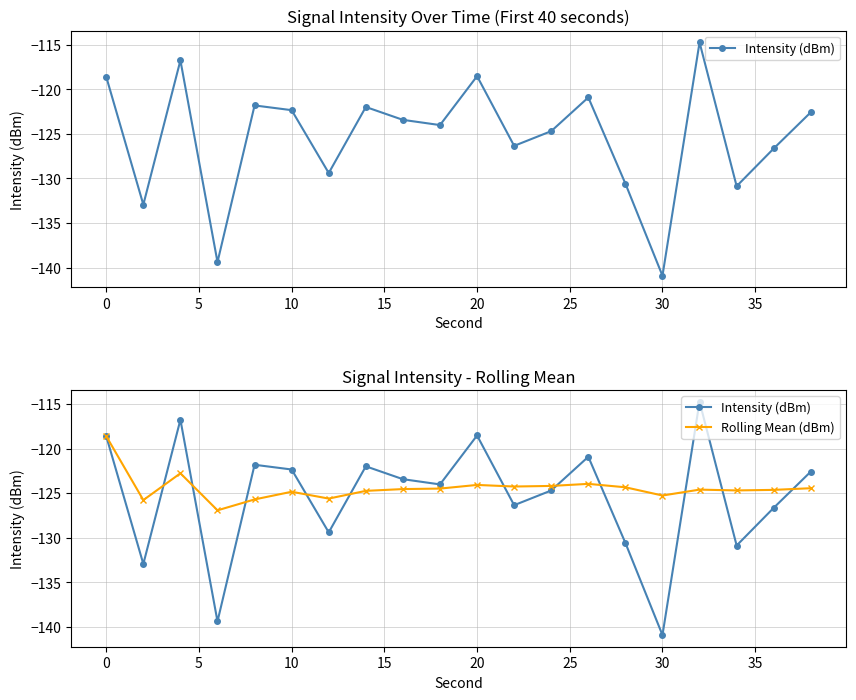

What is the maximum value shown in the chart?

-114.8